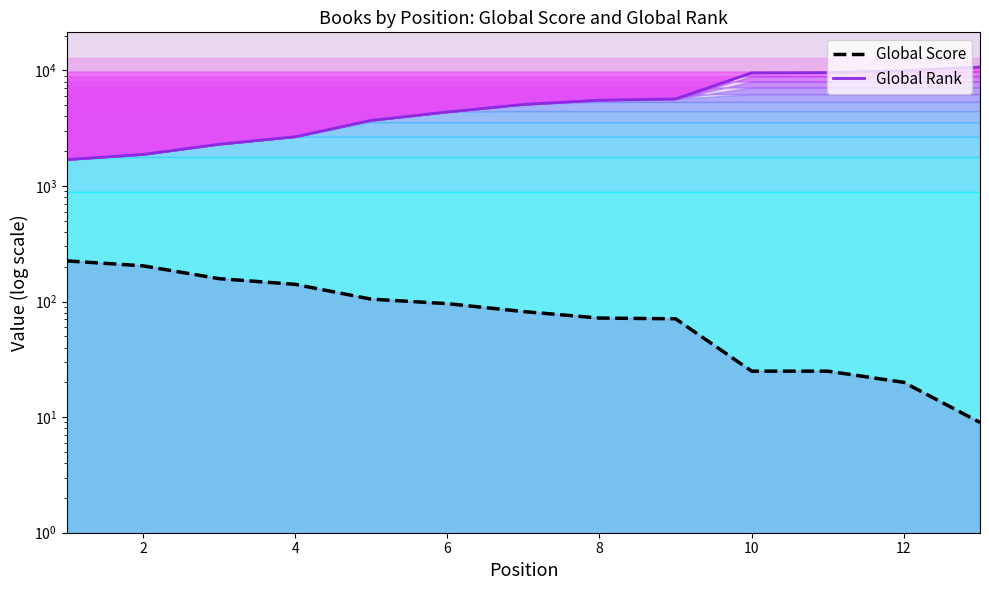

What is the average value?

95